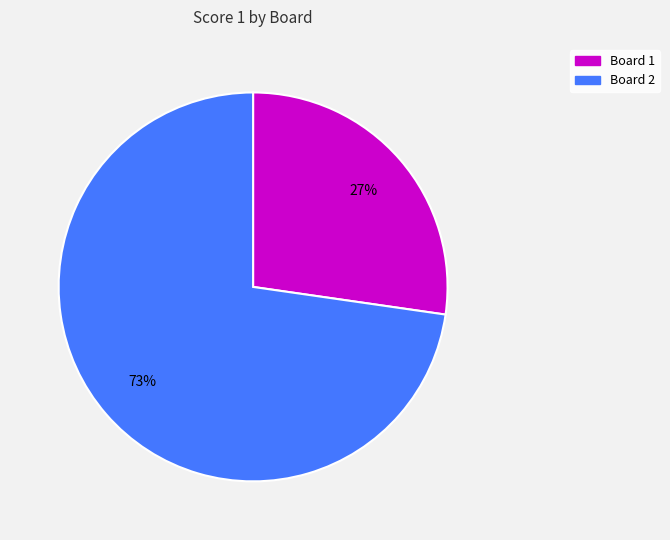

To the nearest percent, what is the average slice percentage?

50%